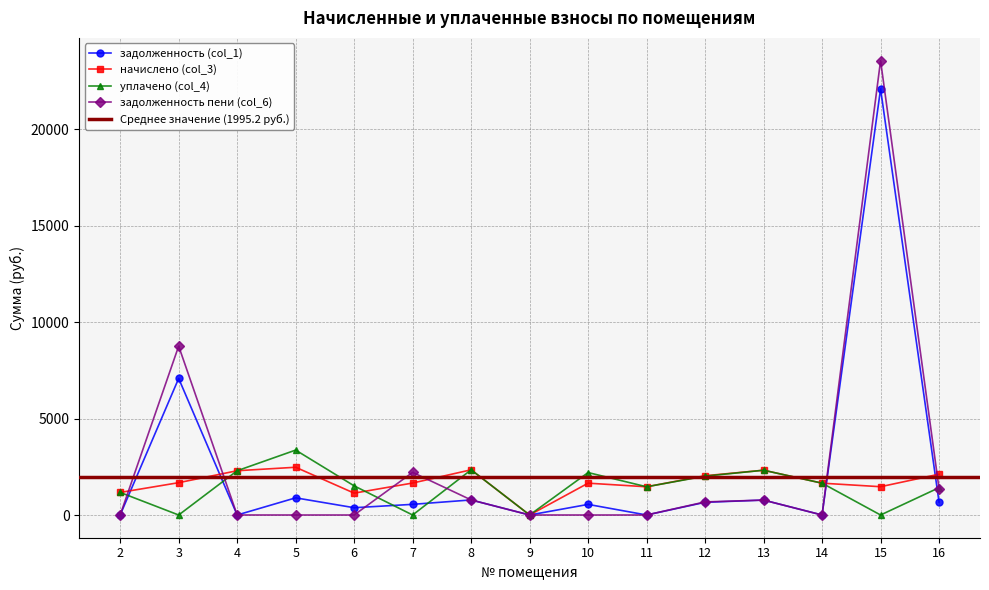

What is the difference between the задолженность (col_1) values at 6 and 3?

6700.6